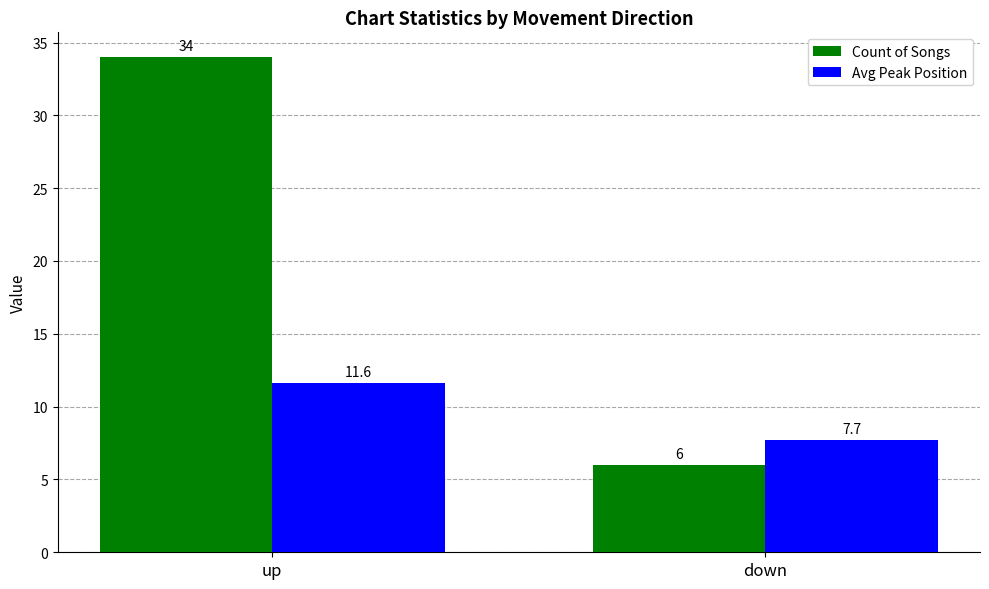

Which series has the largest total across all categories?

Count of Songs